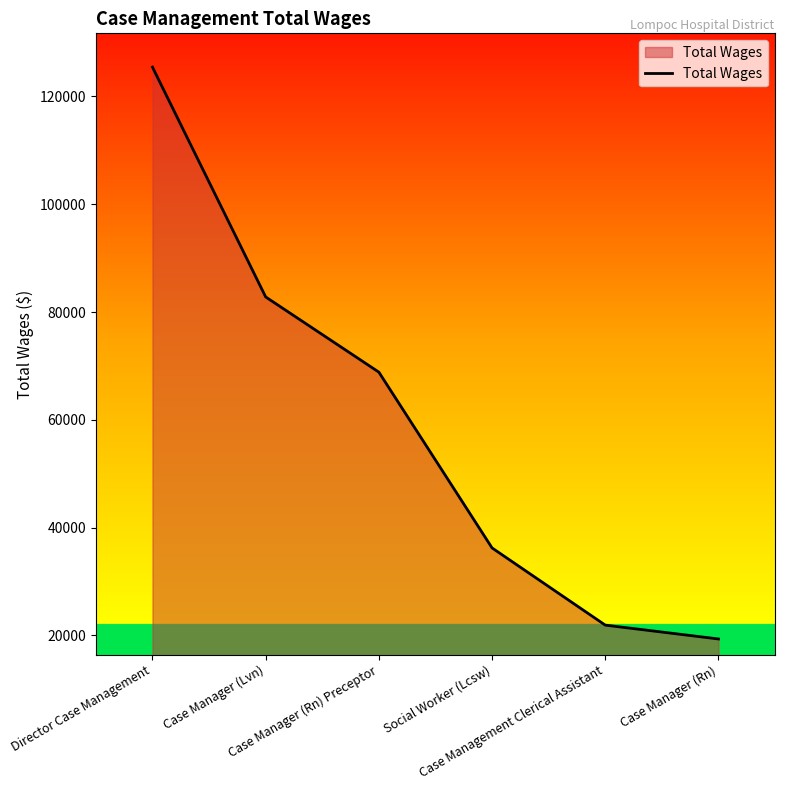

Which has a higher value, Case Management Clerical Assistant or Case Manager (Rn) Preceptor?

Case Manager (Rn) Preceptor